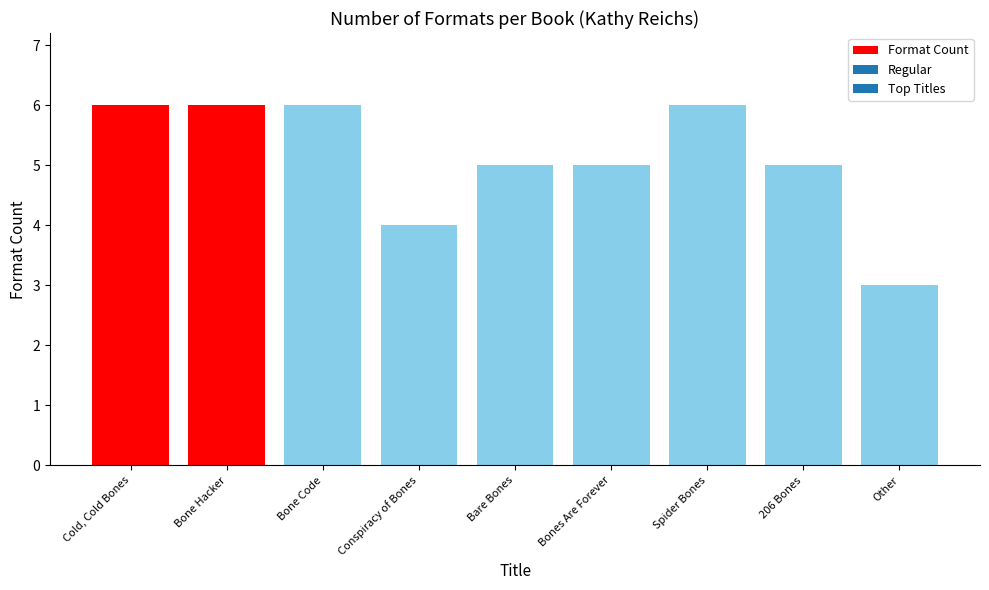

Count the number of data series in this chart.

1